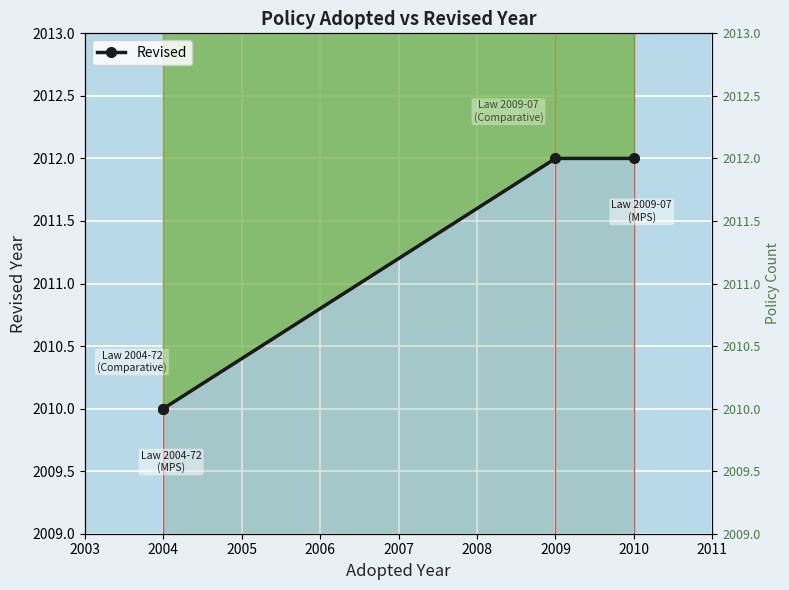

The value at 2009 is 1141. True or false?

False